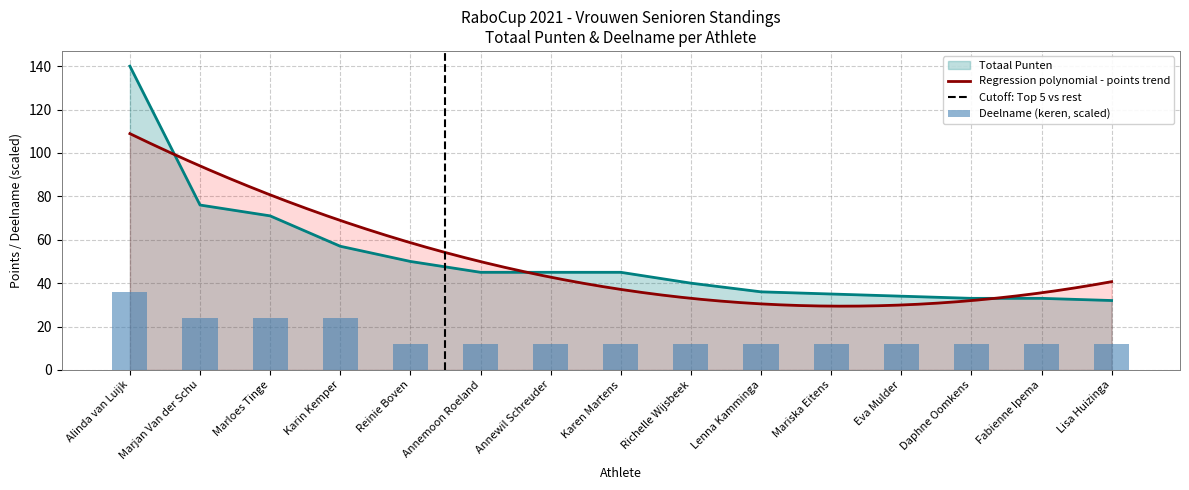

What is the total value across all series at Karin Kemper?

81